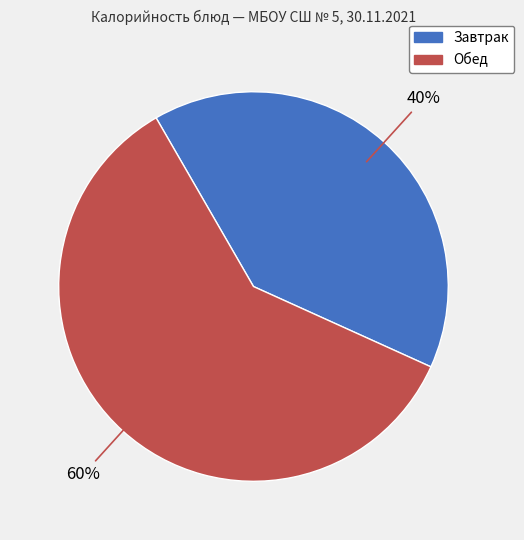

To the nearest percent, what is the average slice percentage?

50%